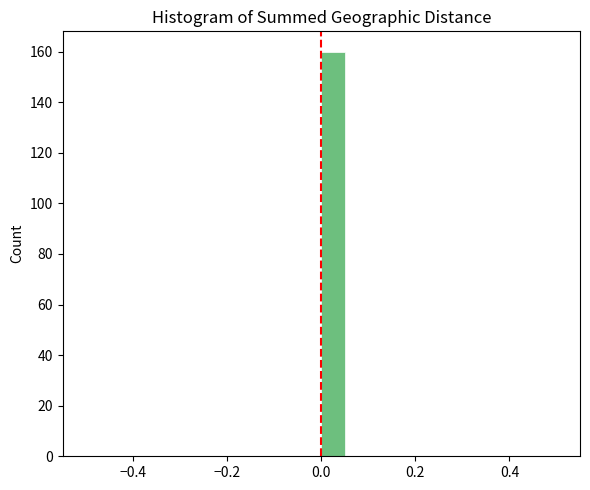

Read against the x-axis, roughly where is the centre of the tallest bar?

0.02